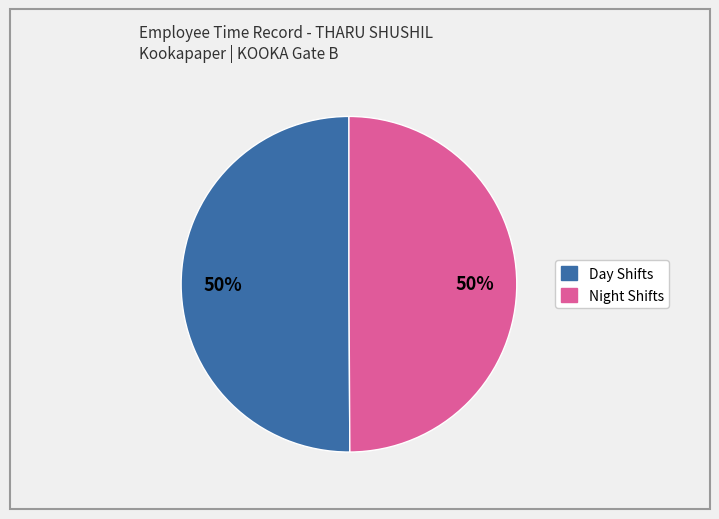

To the nearest percent, what is the average slice percentage?

50%